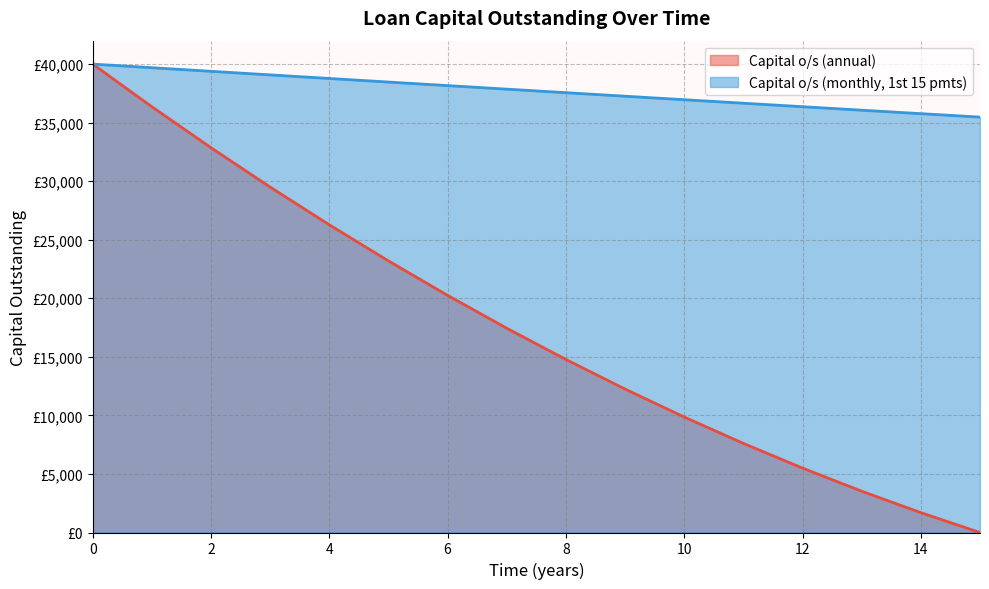

Which has a higher value, 15 or 11?

11